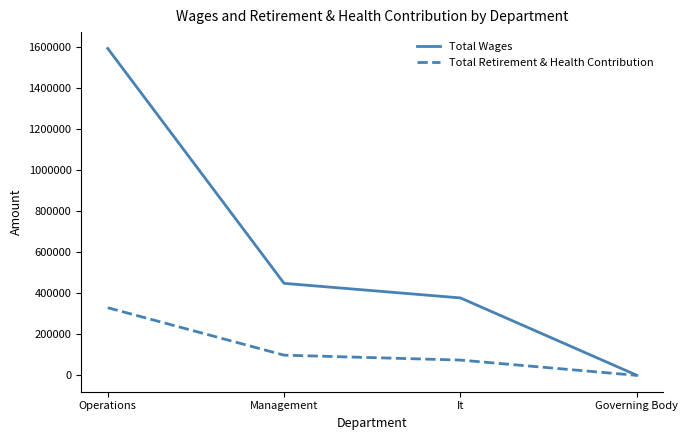

Does the chart display data point markers on the line(s)?

No